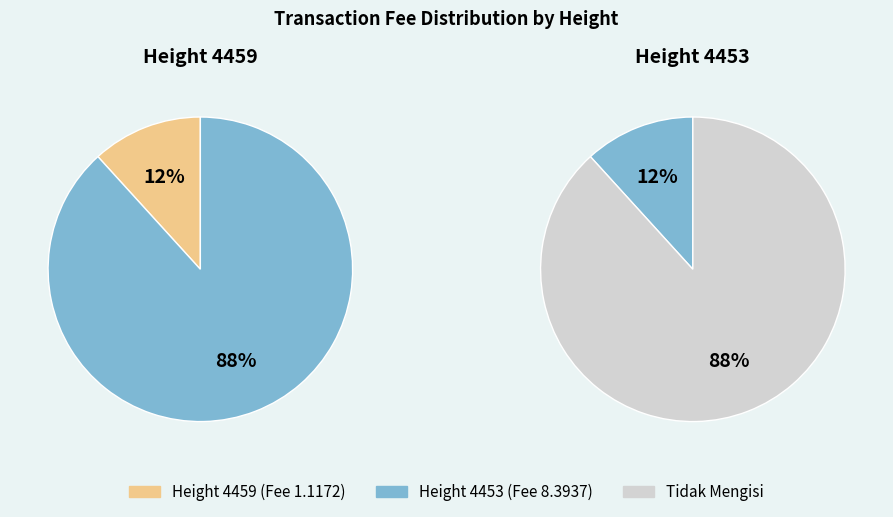

Which has a higher value, 4453 or 4459?

4453